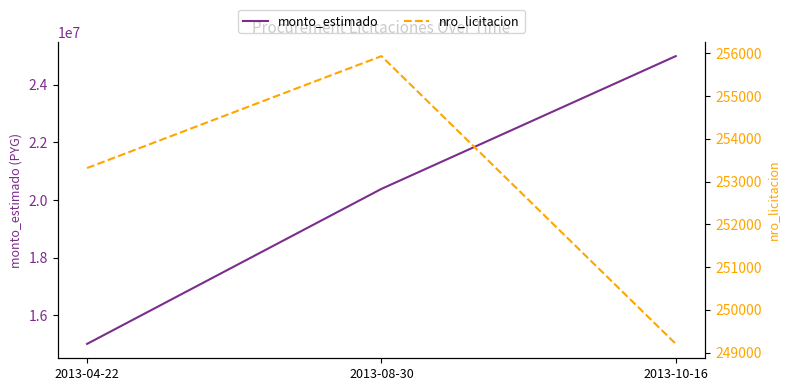

Count the nro_licitacion values in the range 249203 to 255939.

3